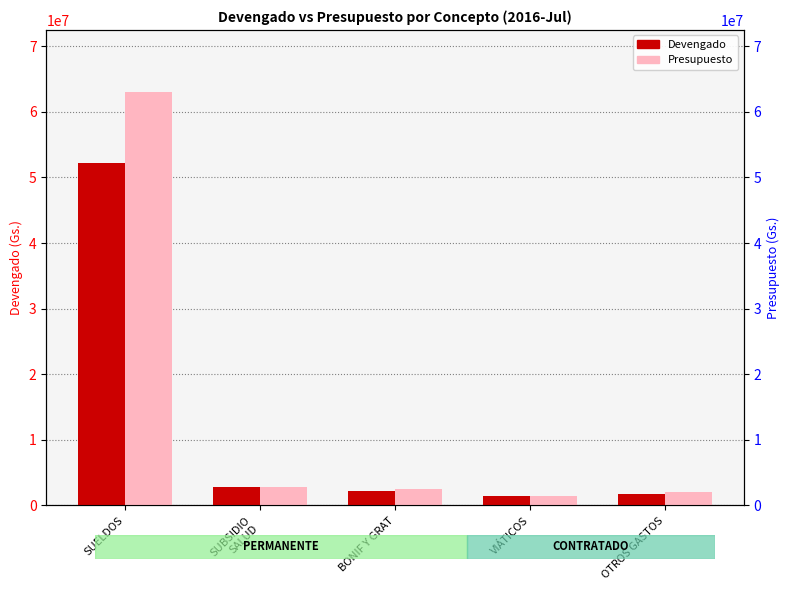

How many data points does each series have?

5